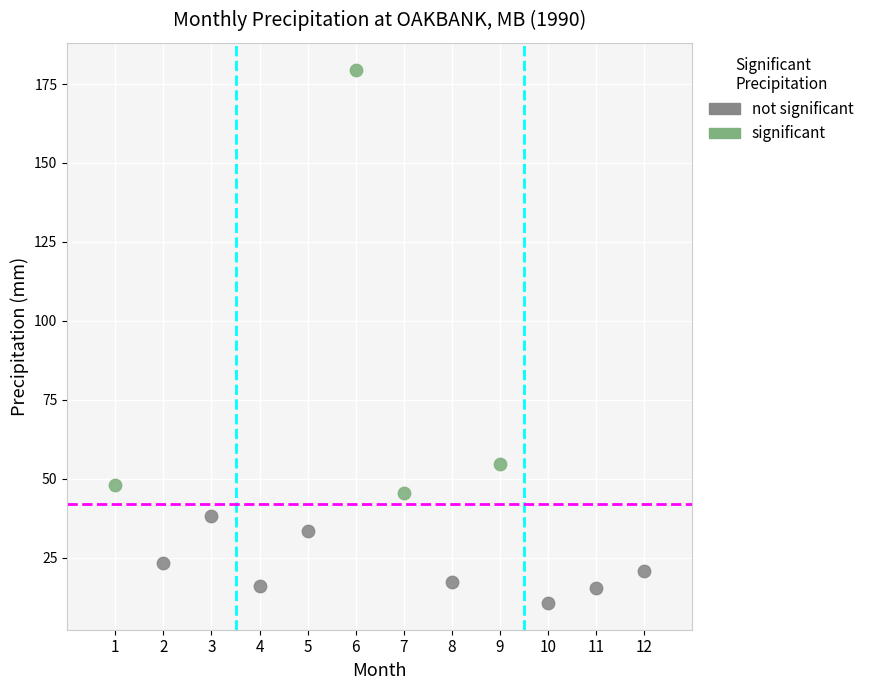

Which series contains the highest Y value?

significant